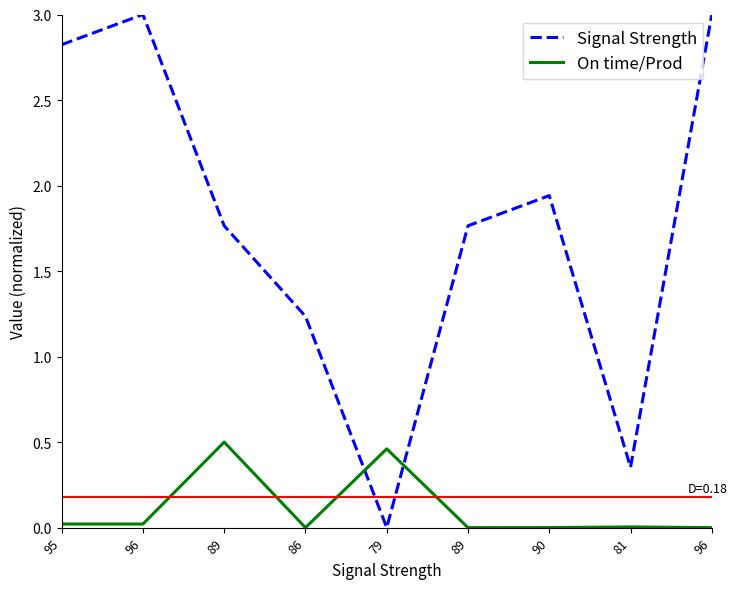

Does the chart display data point markers on the line(s)?

No